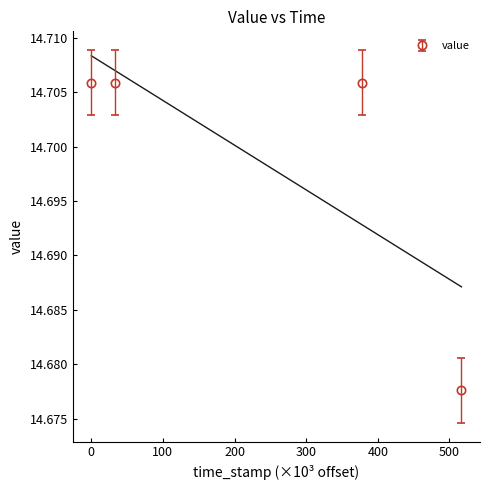

What is the lowest value of the value series?

14.7